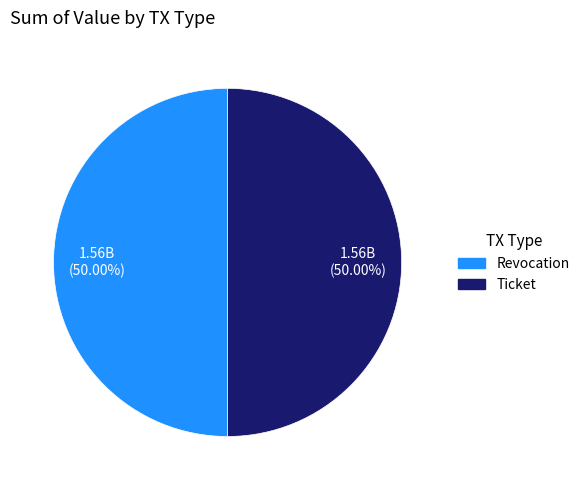

How many slices are in this pie chart?

2